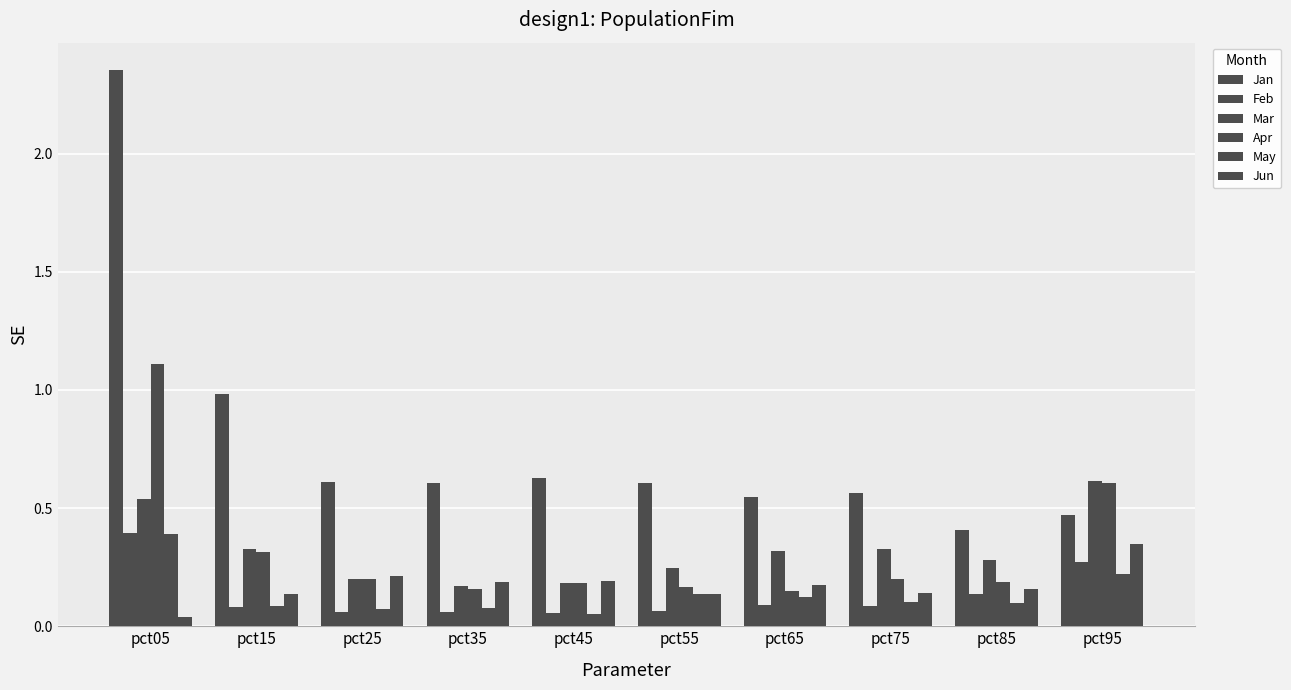

What is the greatest value displayed?

2.4